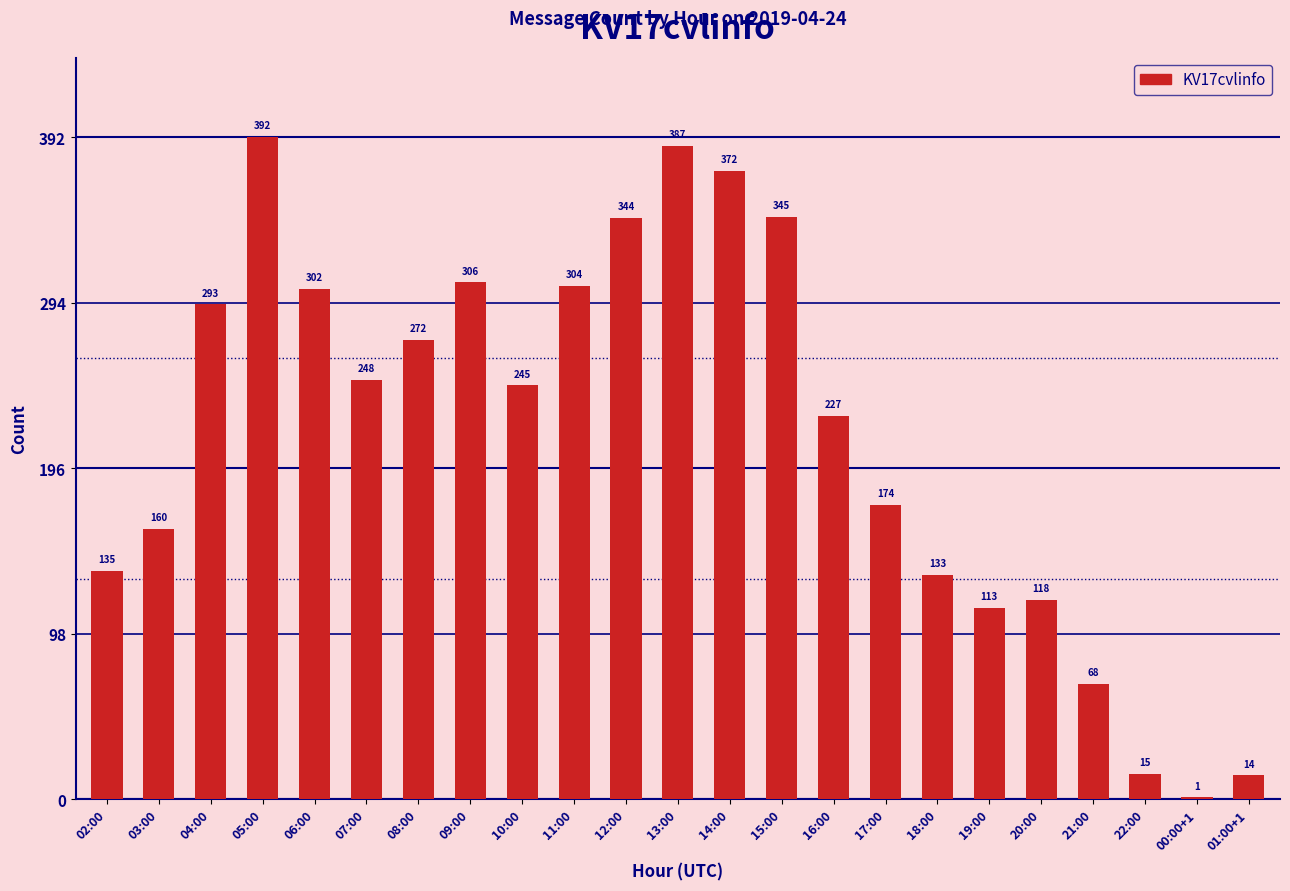

How many series are shown in this chart?

1